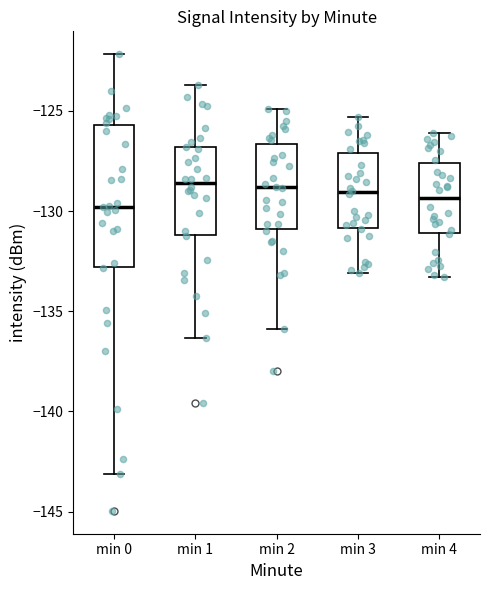

Comparing the boxes themselves (not the whiskers), which one is the tallest?

min 0